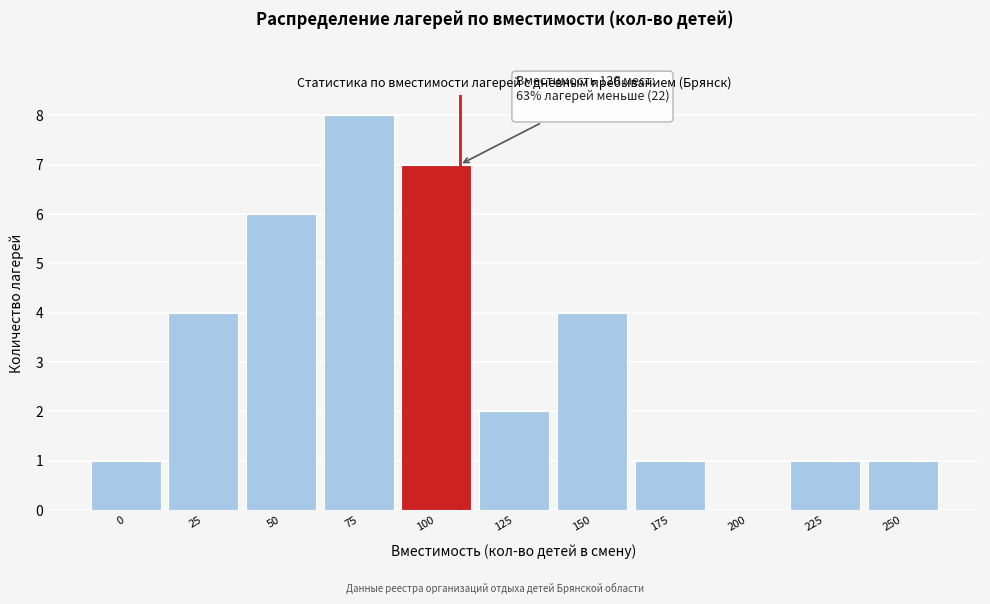

Reading right to left, what are all the values shown in this chart?

250=1	225=1	200=0	175=1	150=4	125=2	100=7	75=8	50=6	25=4	0=1